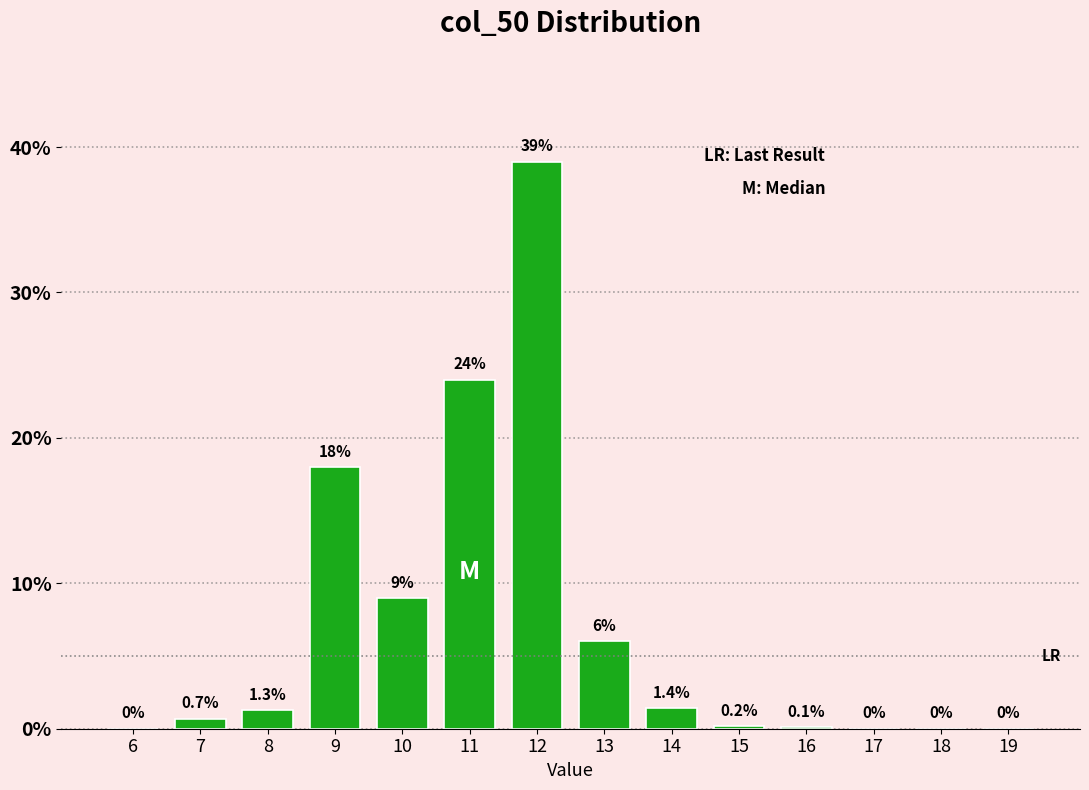

Reading left to right, what are all the values shown in this chart?

6=0.0	7=0.7	8=1.3	9=18.0	10=9.0	11=24.0	12=39.0	13=6.0	14=1.4	15=0.2	16=0.1	17=0.0	18=0.0	19=0.0